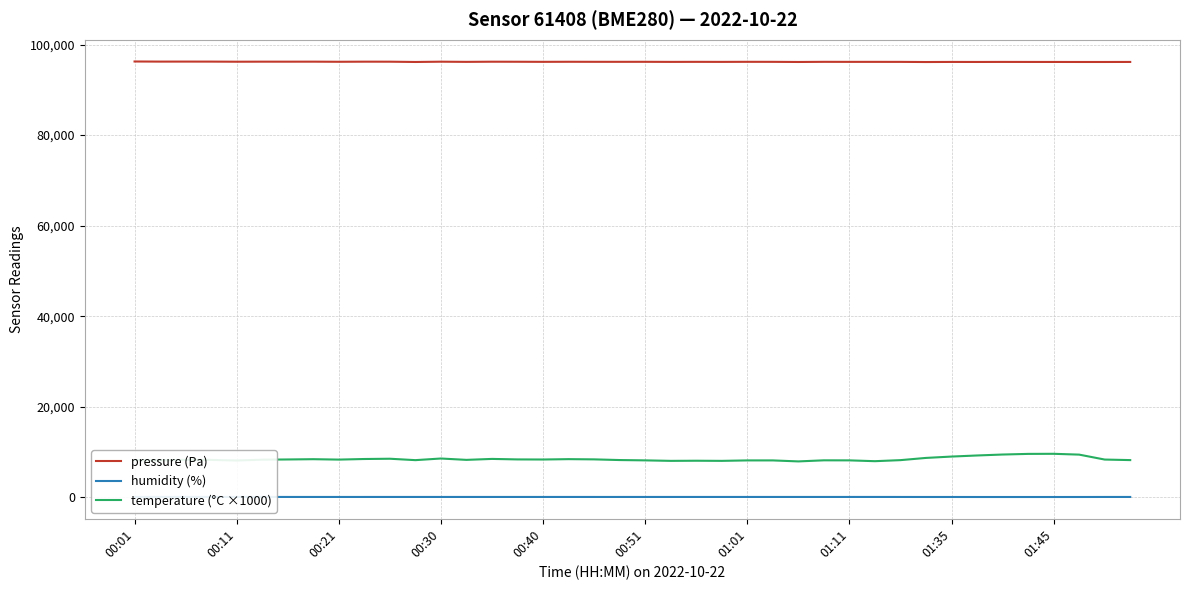

True or false: temperature (°C ×1000) and pressure (Pa) cross at least once.

False